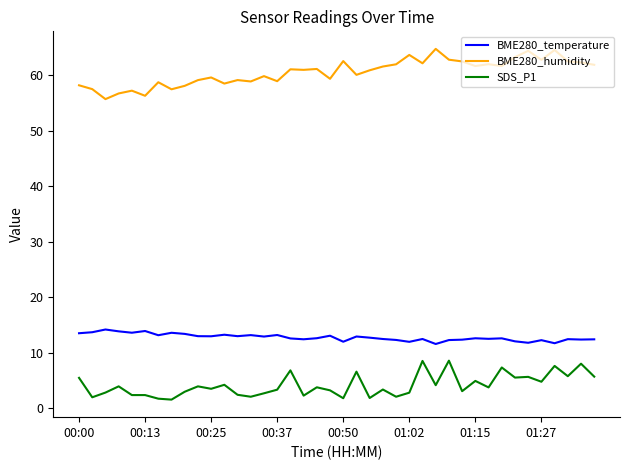

True or false: SDS_P1 and BME280_humidity intersect in this chart.

False